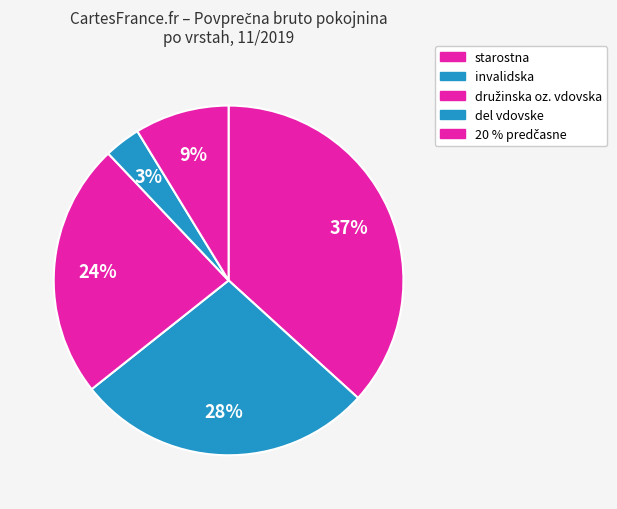

Count the number of slices in the pie.

5